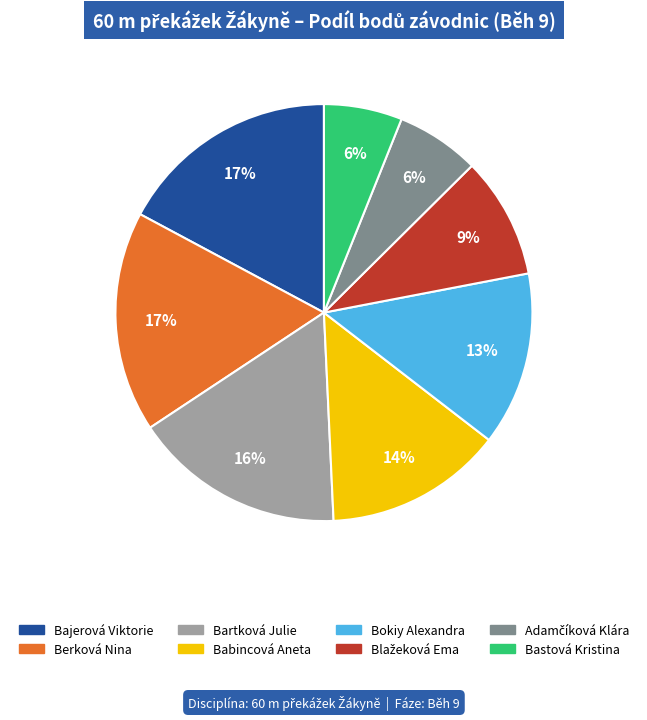

To the nearest percent, what percentage of the pie is Bartková Julie?

16%